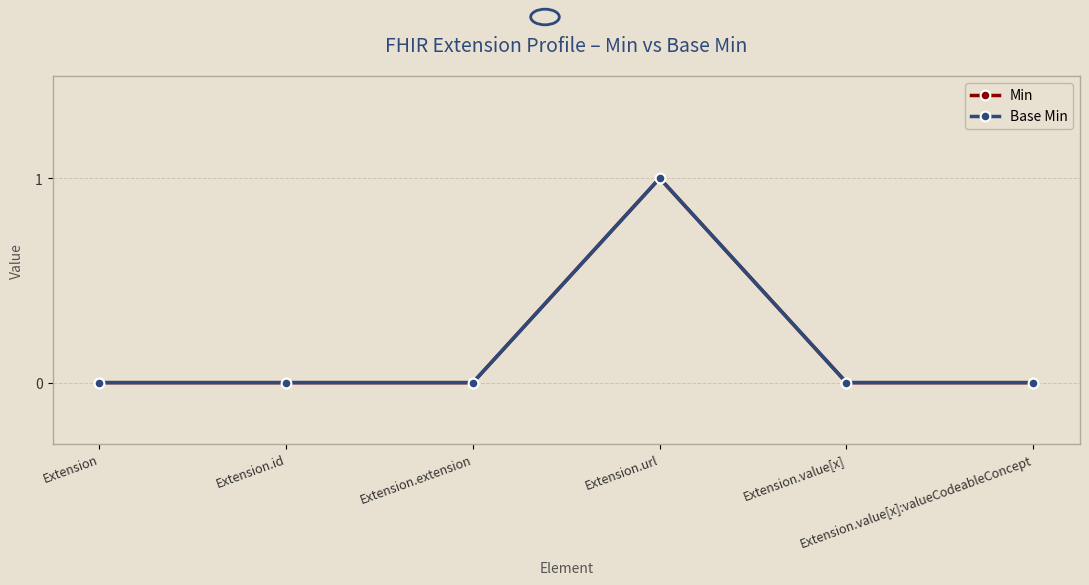

Does the chart have visible grid lines?

Yes